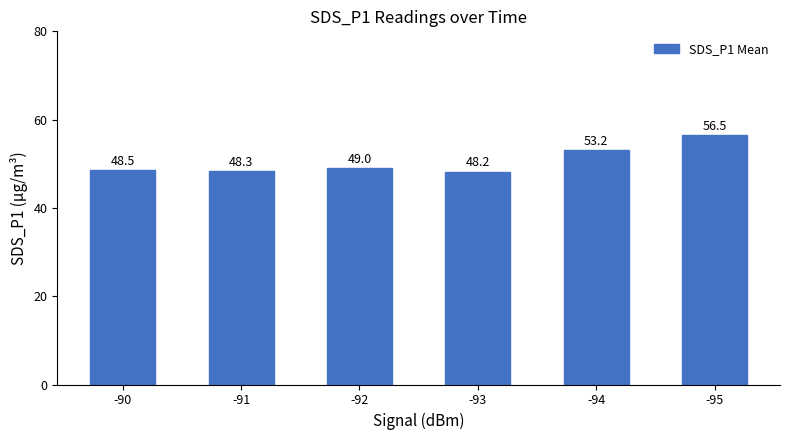

How many bars are there in total?

6